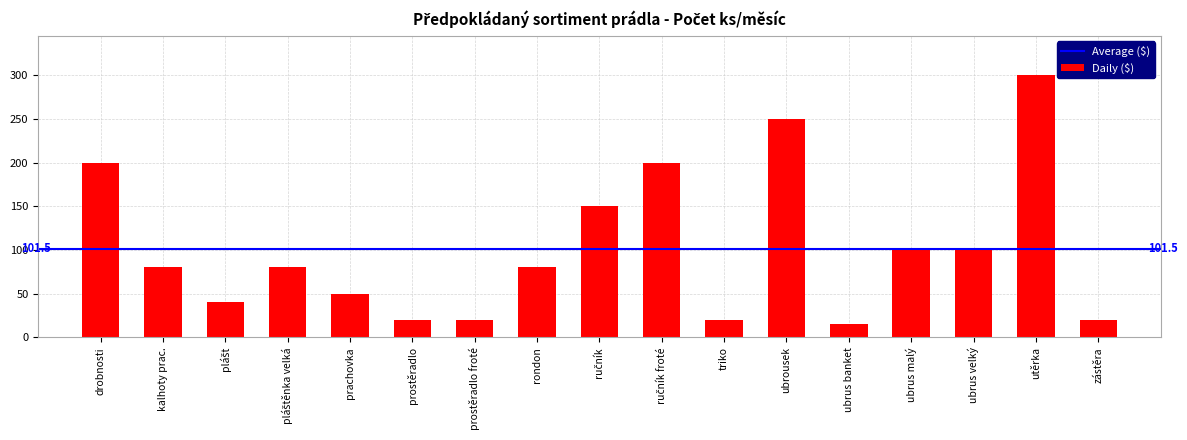

What is the change in value from ubrus banket to zástěra?

+5